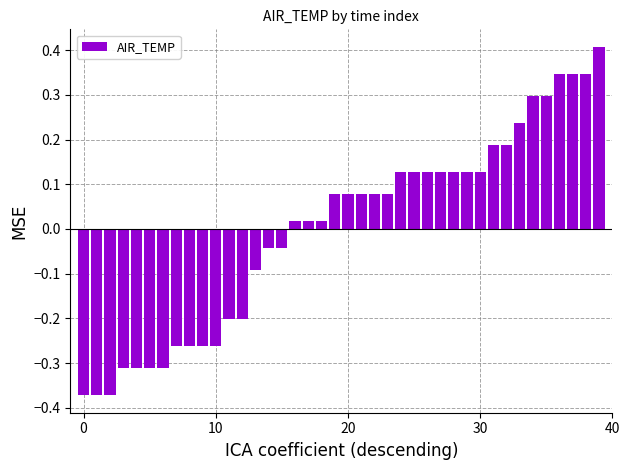

What is the value of the 12th bar from the left?

-0.2